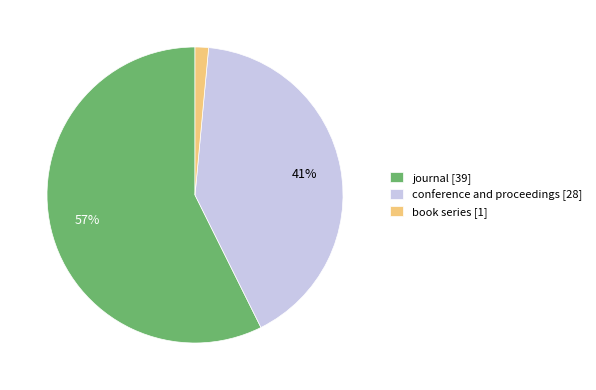

What percentage is the book series slice, to the nearest percent?

1%